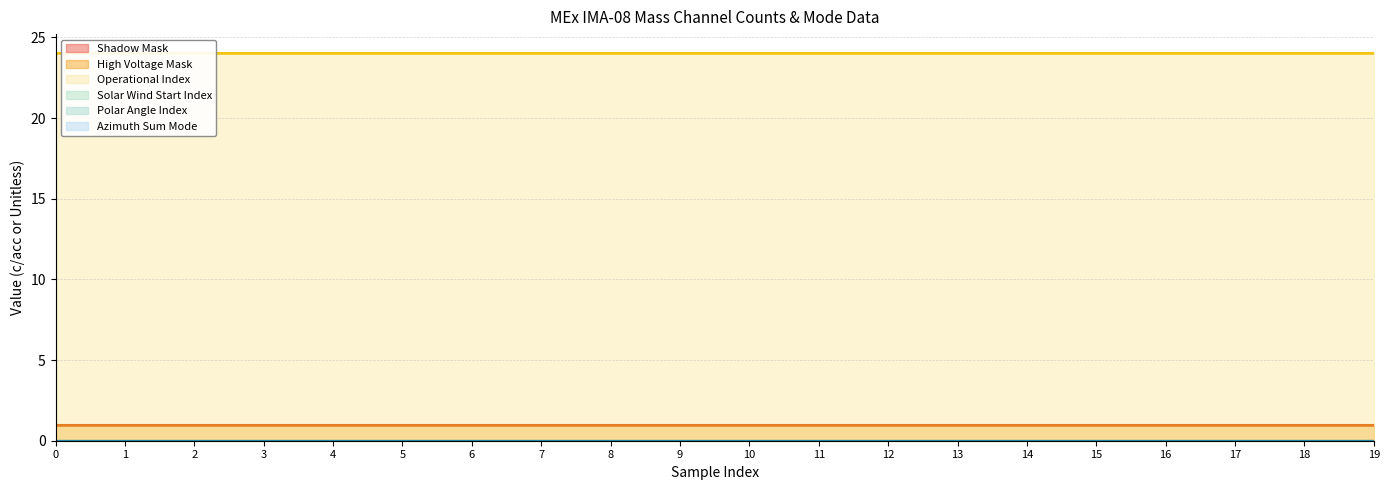

Rank the series by their maximum value, from lowest to highest.

Shadow Mask, Solar Wind Start Index, Polar Angle Index, Azimuth Sum Mode, High Voltage Mask, Operational Index